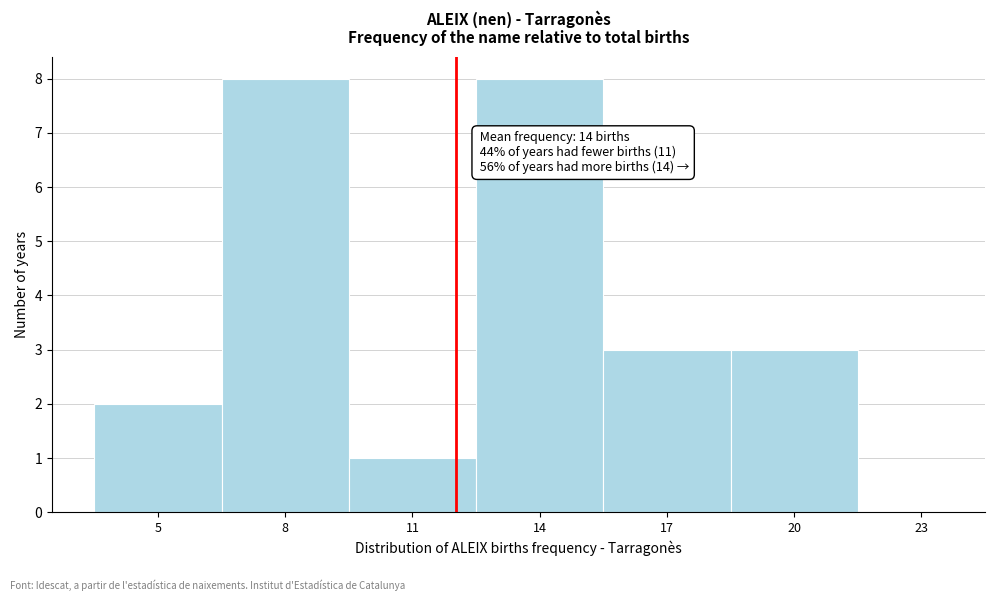

Reading left to right, extract all data points from this chart.

5=2	8=8	11=1	14=8	17=3	20=3	23=0